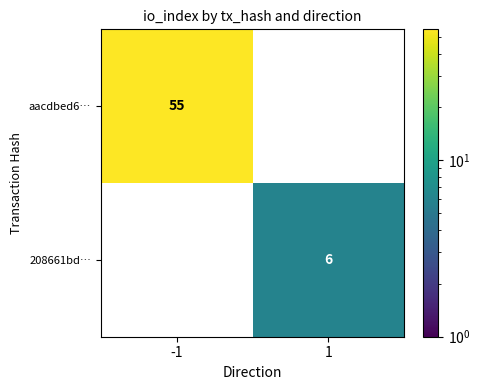

Rank the series by their maximum value, from highest to lowest.

aacdbed6…, 208661bd…